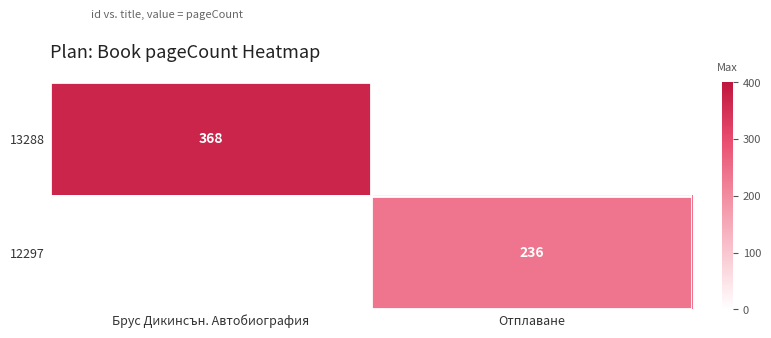

What is the difference between the highest and lowest values at Брус Дикинсън. Автобиография?

368